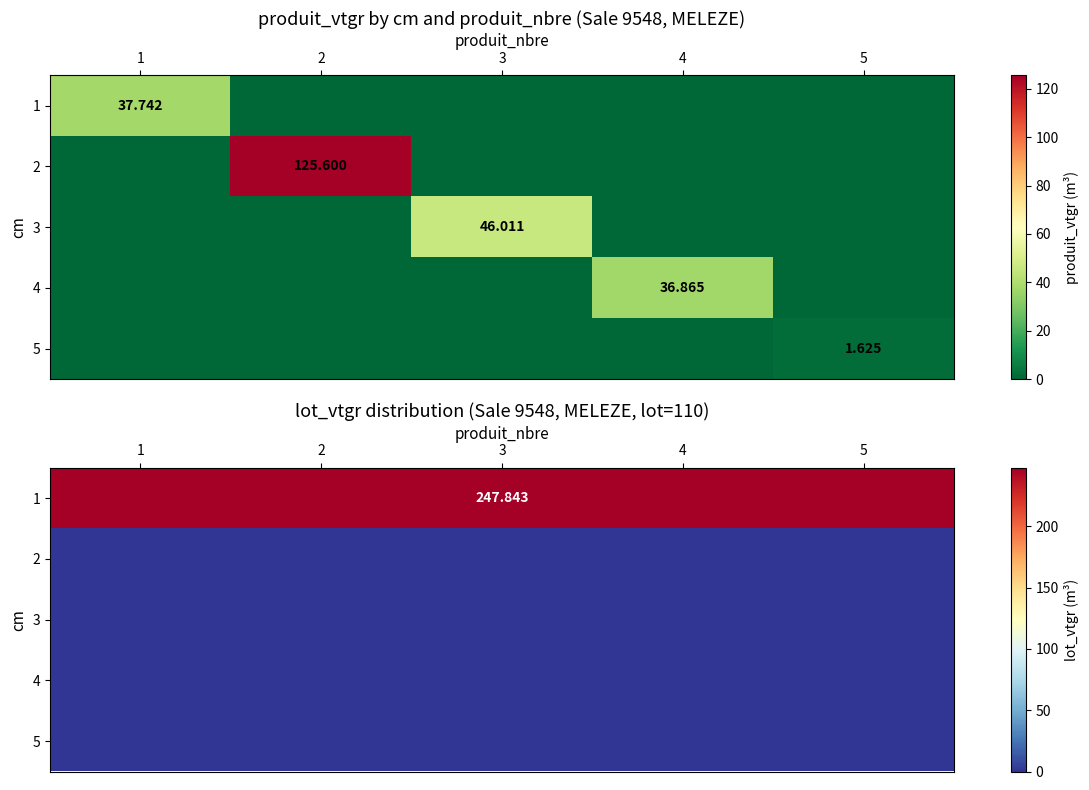

What is the maximum value for 1?

247.8